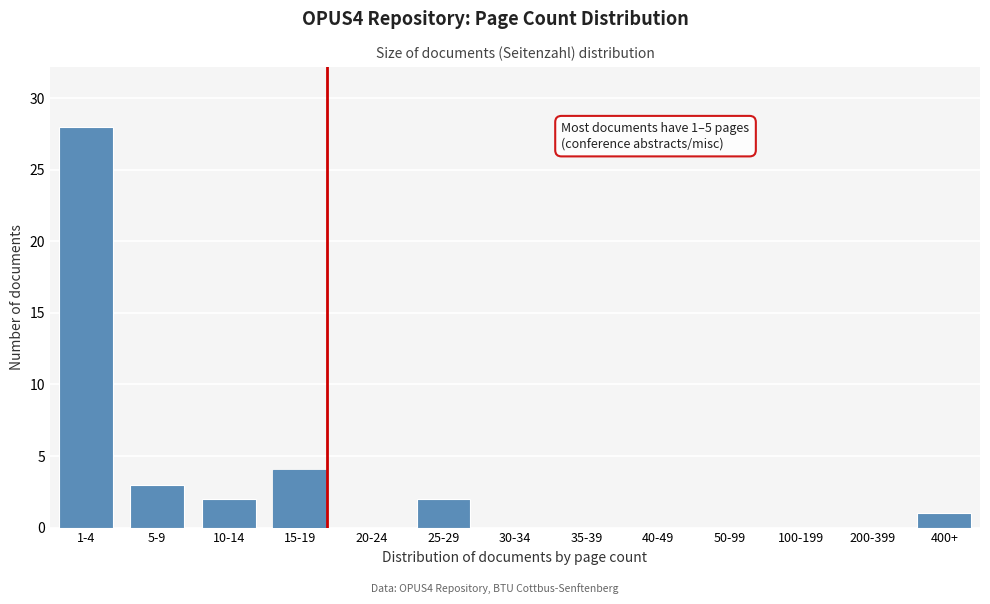

Reading left to right, extract all data points from this chart.

1-4=28	5-9=3	10-14=2	15-19=4	20-24=0	25-29=2	30-34=0	35-39=0	40-49=0	50-99=0	100-199=0	200-399=0	400+=1